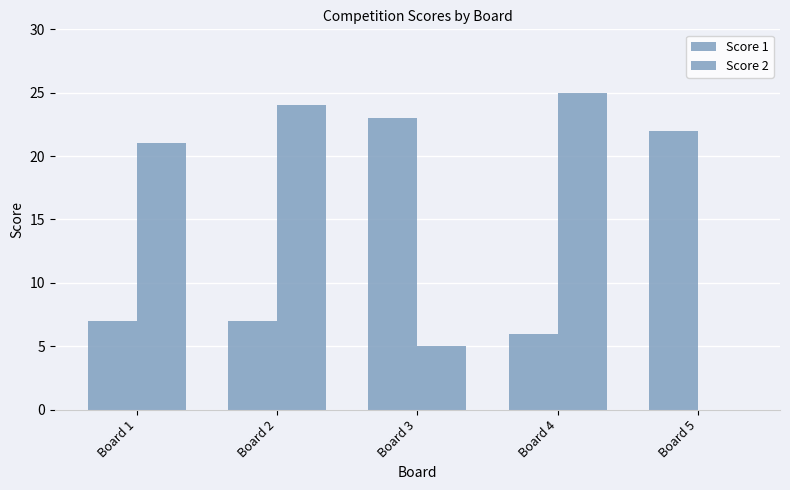

Between Board 4 and Board 3, which is larger?

Board 3